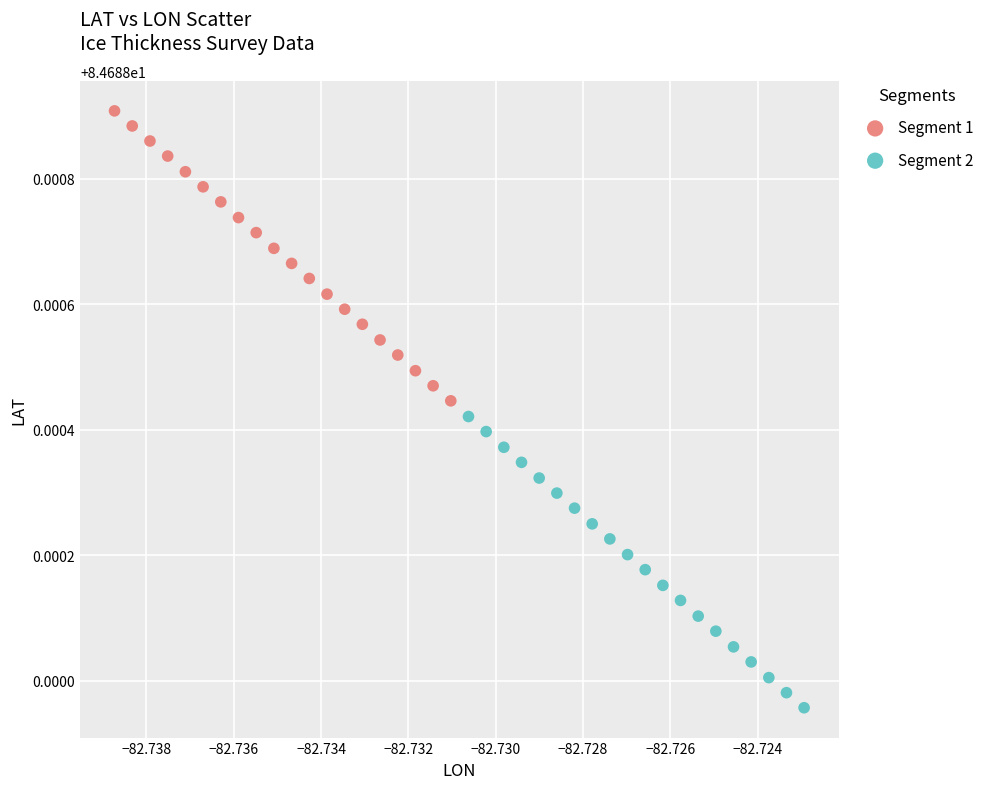

Which series contains the highest Y value?

Segment 1